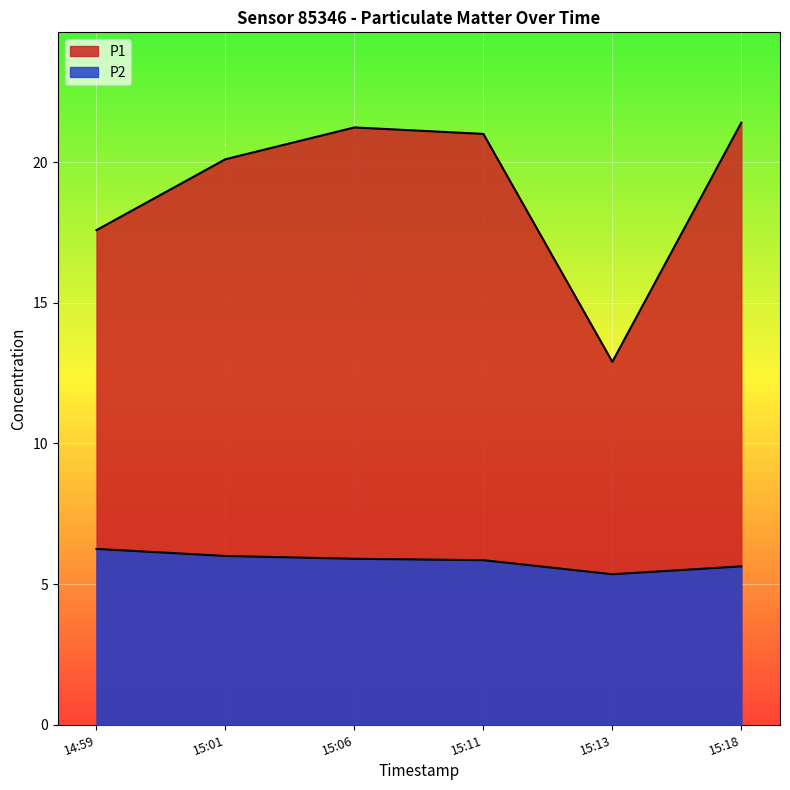

At 15:01, list the series in order from largest to smallest.

P1, P2